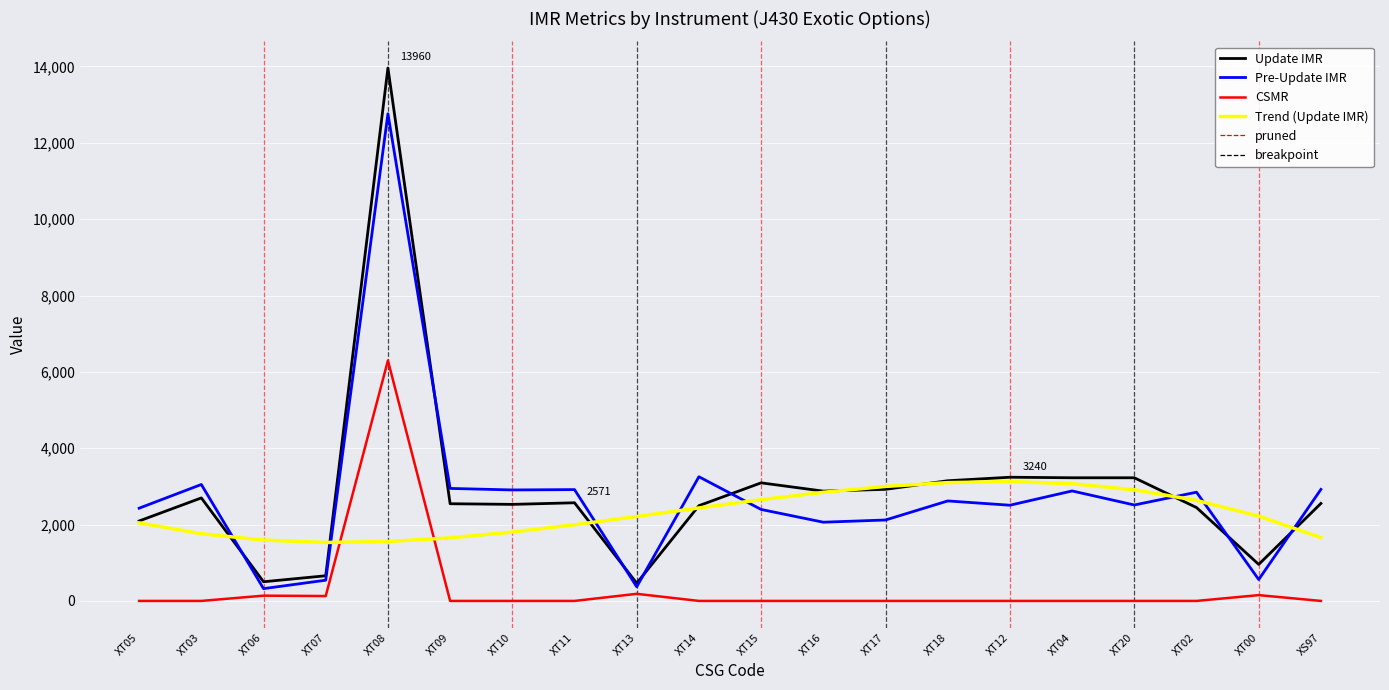

After their last crossing, which series has the higher values: Trend (Update IMR) or Update IMR?

Update IMR